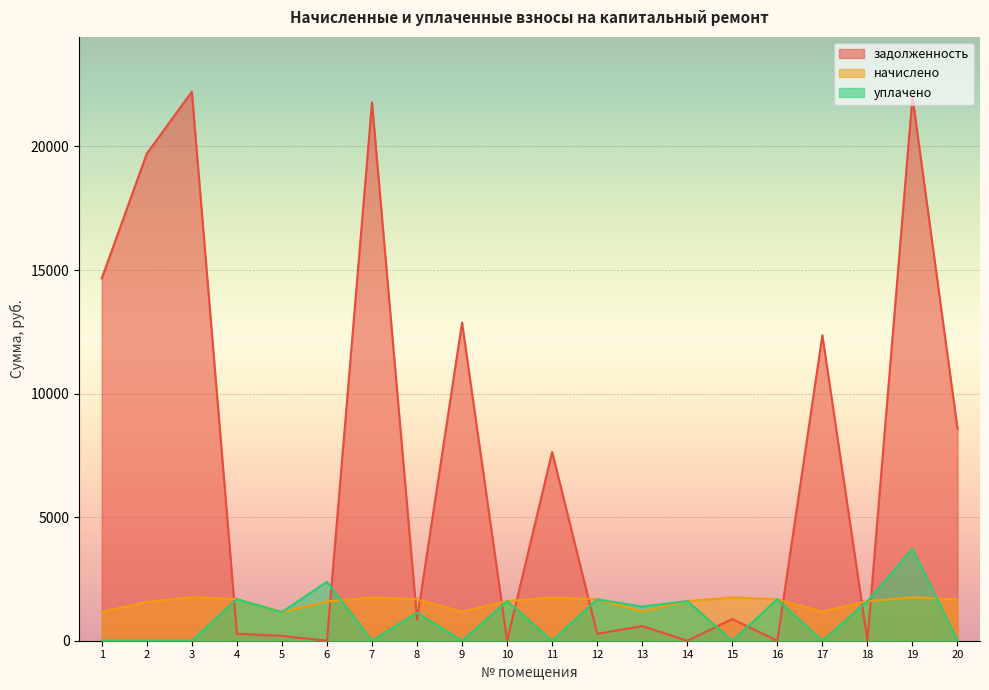

Which series has the largest total across all categories?

задолженность